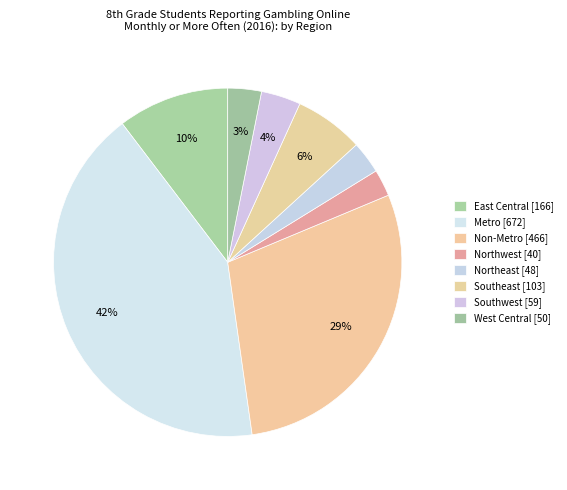

Which has a higher value, Northeast or Southeast?

Southeast